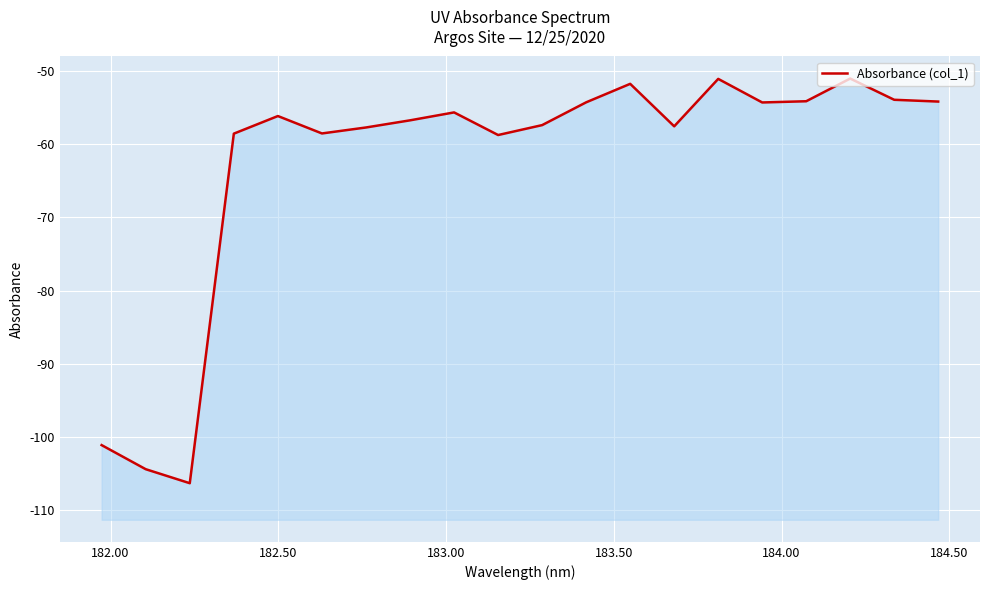

What is the value of the 6th point from the left?

-58.5